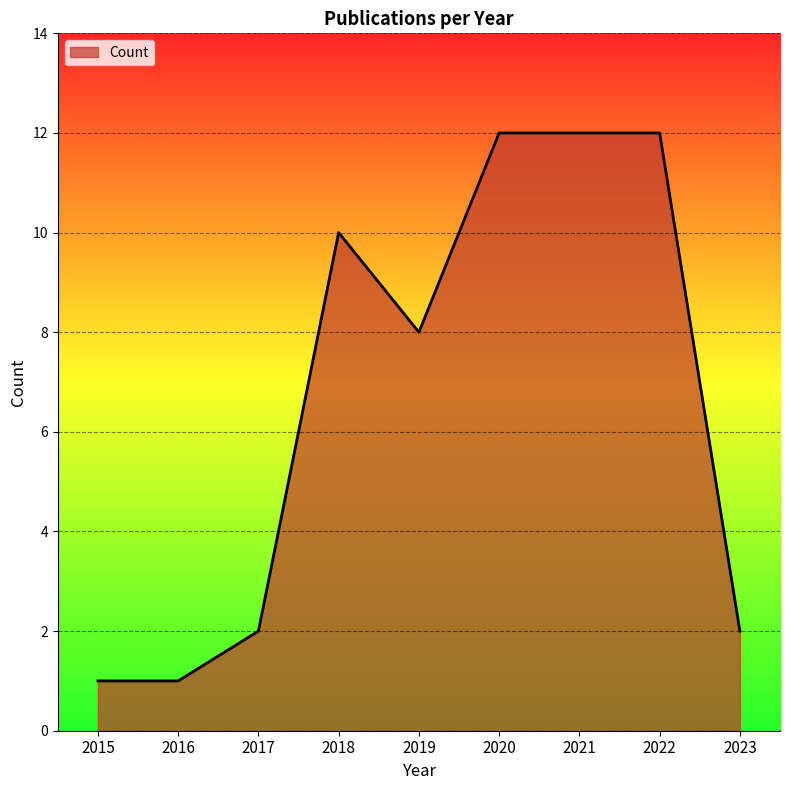

How many values are below 8?

4